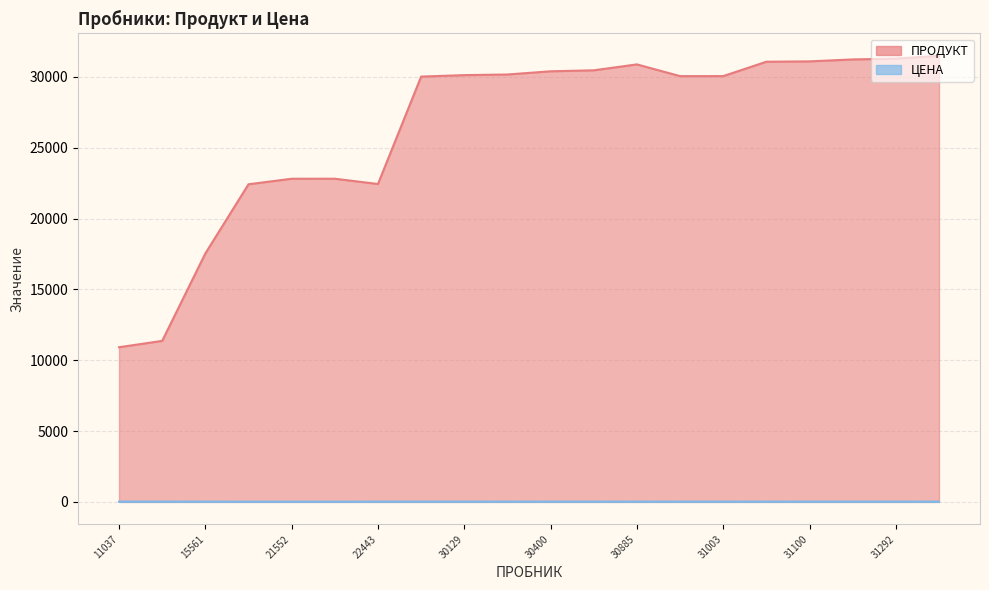

How many interior local valleys does the ПРОДУКТ series have?

2